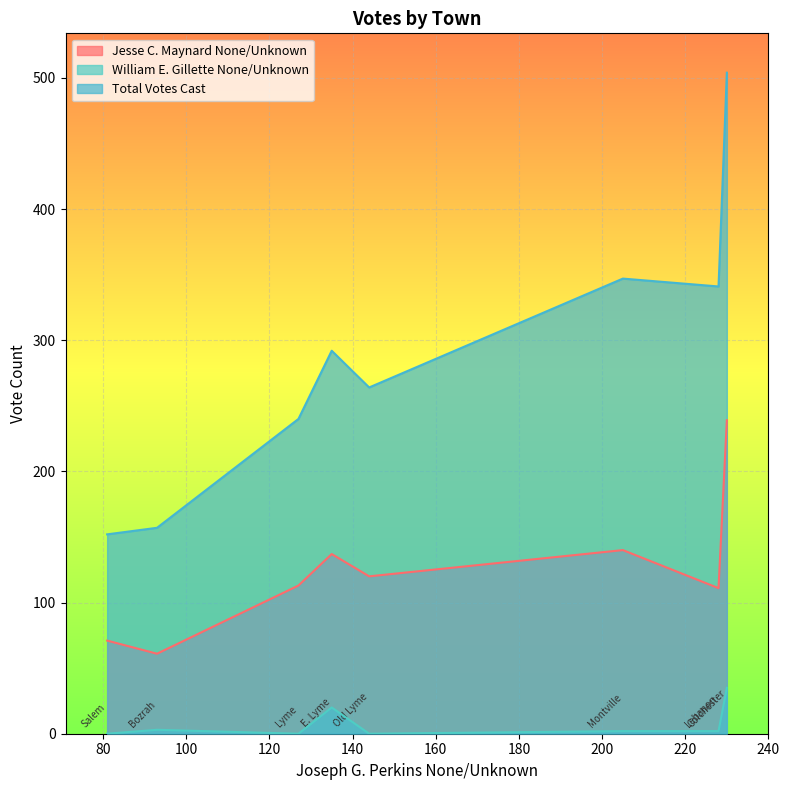

What is the sum of all William E. Gillette None/Unknown values?

62